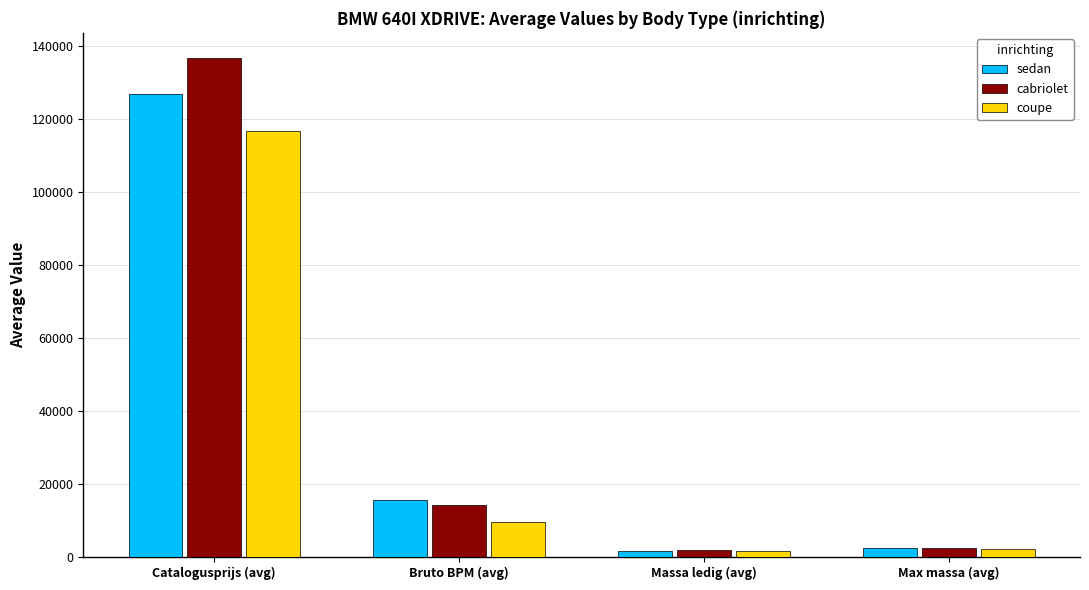

How many bars are there in each group?

3